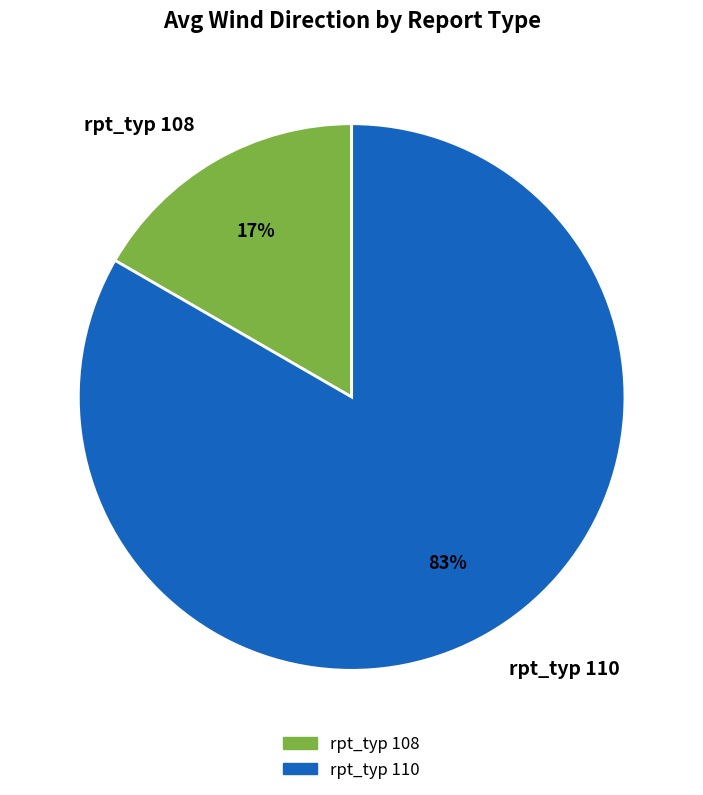

Which has a higher value, rpt_typ 110 or rpt_typ 108?

rpt_typ 110